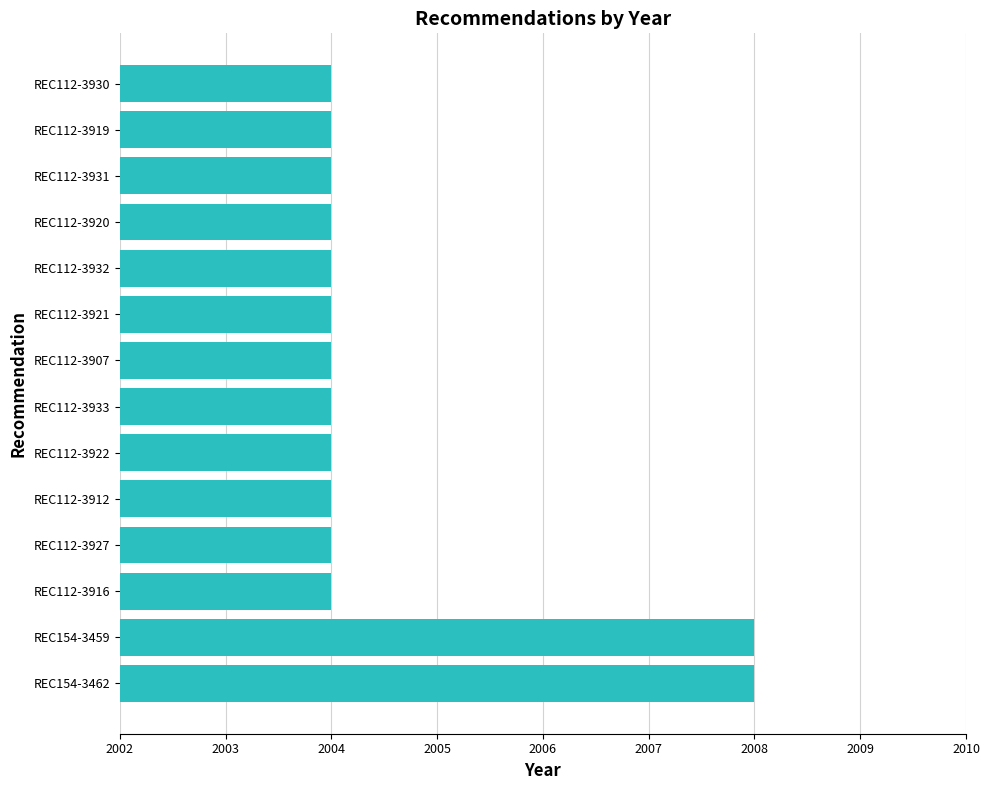

Reading bottom to top, extract all data points from this chart.

2008	2008	2004	2004	2004	2004	2004	2004	2004	2004	2004	2004	2004	2004